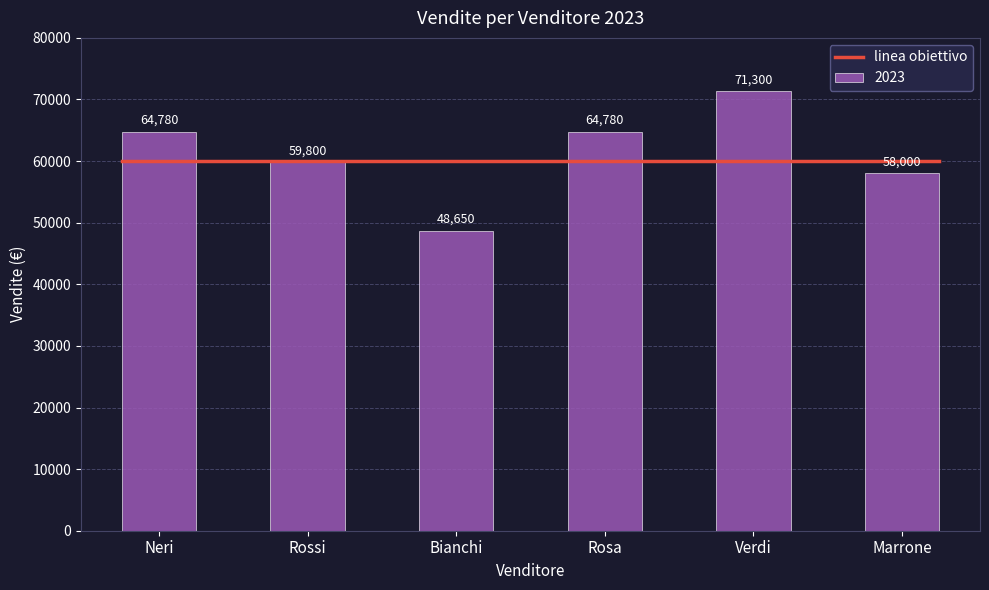

List the labels in order of value, largest first.

Verdi, Neri, Rosa, Rossi, Marrone, Bianchi